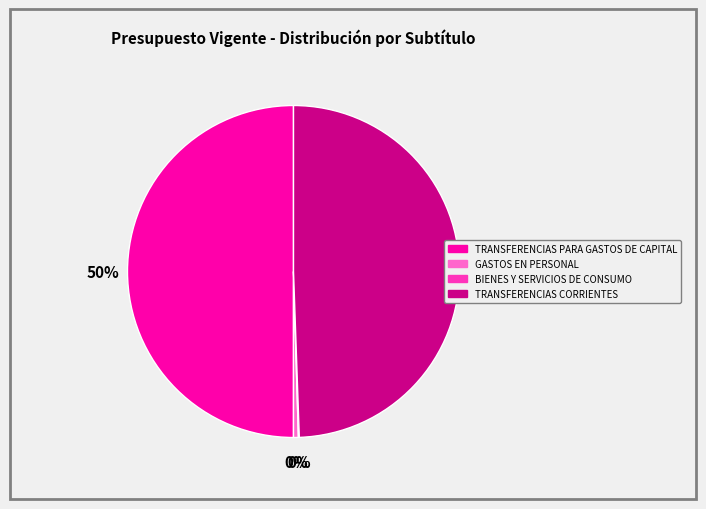

Do TRANSFERENCIAS CORRIENTES and TRANSFERENCIAS PARA GASTOS DE CAPITAL together represent more than half of the pie?

Yes